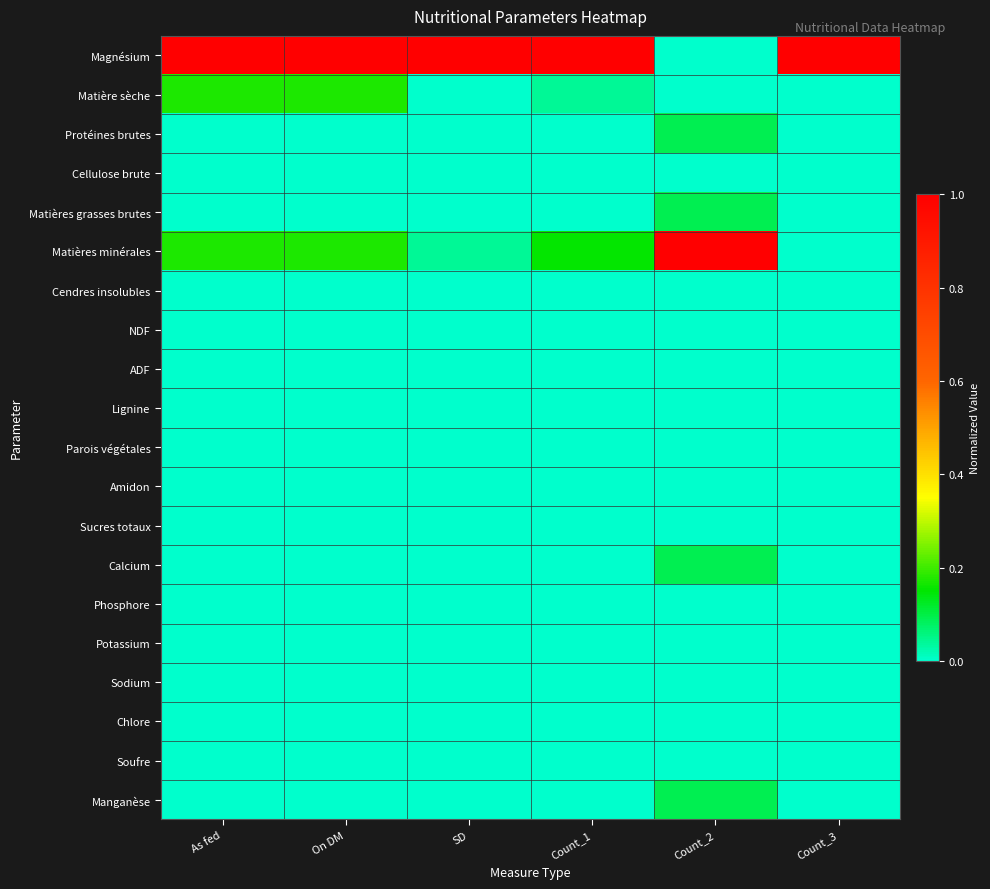

Reading left to right, transcribe all the data shown in this chart.

Magnésium: As fed=1.0	On DM=1.0	SD=1.0	Count_1=1.0	Count_2=0.0	Count_3=1.0
Matière sèche: As fed=0.2	On DM=0.2	SD=0.0	Count_1=0.0	Count_2=0.0	Count_3=0.0
Protéines brutes: As fed=0.0	On DM=0.0	SD=0.0	Count_1=0.0	Count_2=0.1	Count_3=0.0
Cellulose brute: As fed=0.0	On DM=0.0	SD=0.0	Count_1=0.0	Count_2=0.0	Count_3=0.0
Matières grasses brutes: As fed=0.0	On DM=0.0	SD=0.0	Count_1=0.0	Count_2=0.1	Count_3=0.0
Matières minérales: As fed=0.2	On DM=0.2	SD=0.0	Count_1=0.2	Count_2=1.0	Count_3=0.0
Cendres insolubles: As fed=0.0	On DM=0.0	SD=0.0	Count_1=0.0	Count_2=0.0	Count_3=0.0
NDF: As fed=0.0	On DM=0.0	SD=0.0	Count_1=0.0	Count_2=0.0	Count_3=0.0
ADF: As fed=0.0	On DM=0.0	SD=0.0	Count_1=0.0	Count_2=0.0	Count_3=0.0
Lignine: As fed=0.0	On DM=0.0	SD=0.0	Count_1=0.0	Count_2=0.0	Count_3=0.0
Parois végétales: As fed=0.0	On DM=0.0	SD=0.0	Count_1=0.0	Count_2=0.0	Count_3=0.0
Amidon: As fed=0.0	On DM=0.0	SD=0.0	Count_1=0.0	Count_2=0.0	Count_3=0.0
Sucres totaux: As fed=0.0	On DM=0.0	SD=0.0	Count_1=0.0	Count_2=0.0	Count_3=0.0
Calcium: As fed=0.0	On DM=0.0	SD=0.0	Count_1=0.0	Count_2=0.1	Count_3=0.0
Phosphore: As fed=0.0	On DM=0.0	SD=0.0	Count_1=0.0	Count_2=0.0	Count_3=0.0
Potassium: As fed=0.0	On DM=0.0	SD=0.0	Count_1=0.0	Count_2=0.0	Count_3=0.0
Sodium: As fed=0.0	On DM=0.0	SD=0.0	Count_1=0.0	Count_2=0.0	Count_3=0.0
Chlore: As fed=0.0	On DM=0.0	SD=0.0	Count_1=0.0	Count_2=0.0	Count_3=0.0
Soufre: As fed=0.0	On DM=0.0	SD=0.0	Count_1=0.0	Count_2=0.0	Count_3=0.0
Manganèse: As fed=0.0	On DM=0.0	SD=0.0	Count_1=0.0	Count_2=0.1	Count_3=0.0